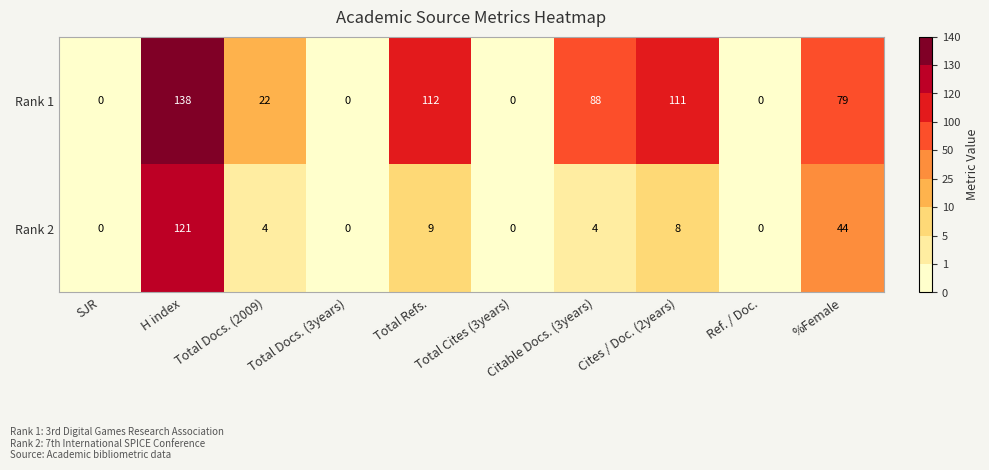

List the series in order of their overall mean, lowest first.

Rank 2, Rank 1